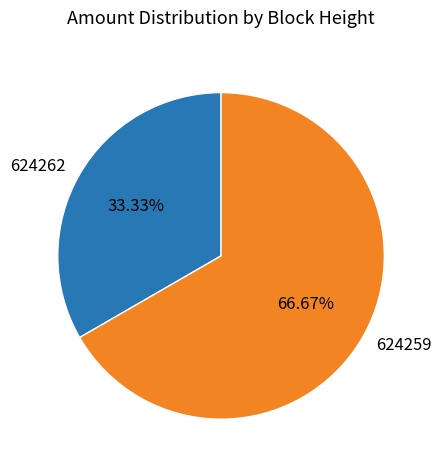

Is the sum of 624262 and 624259 greater than half?

Yes